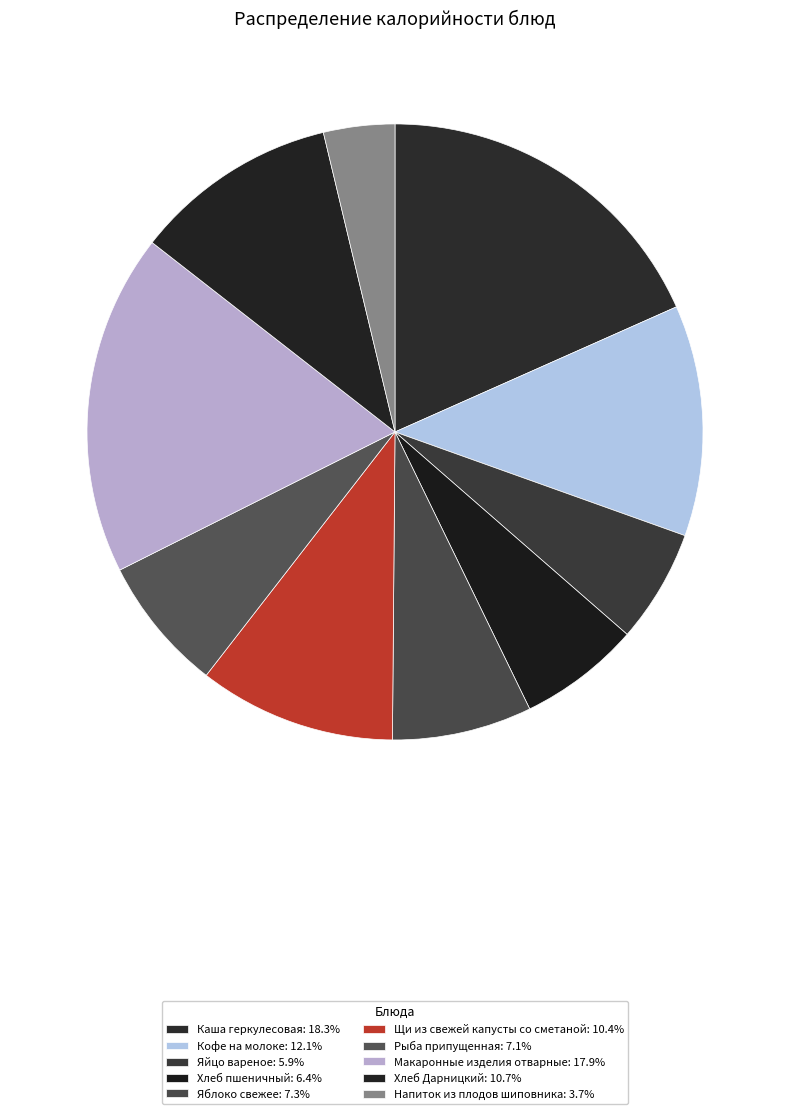

Count the number of slices in the pie.

10